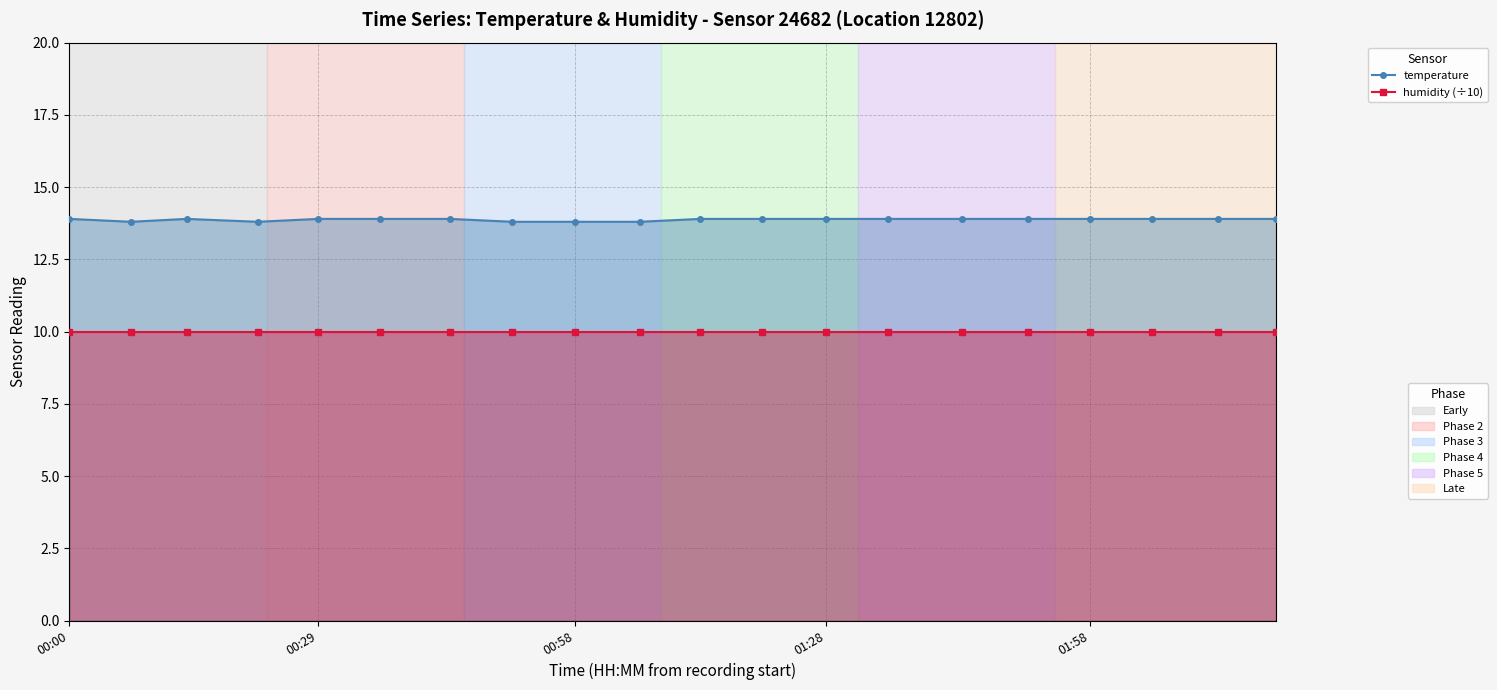

What are all the series names shown in the legend?

temperature, humidity (÷10)